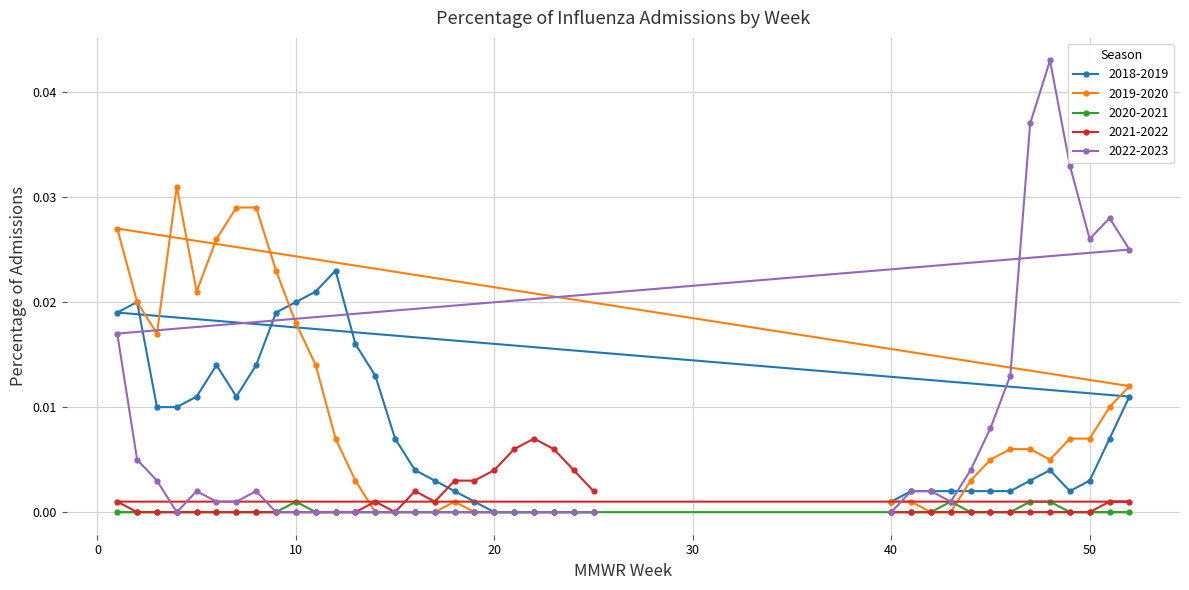

True or false: 2022-2023 and 2018-2019 intersect in this chart.

True